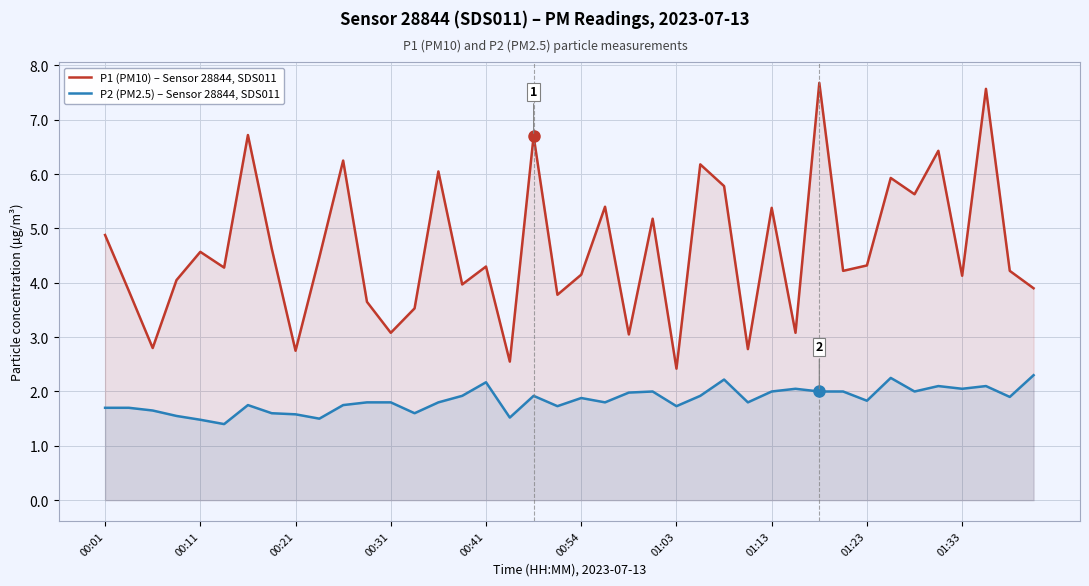

What is the greatest value displayed?

7.7